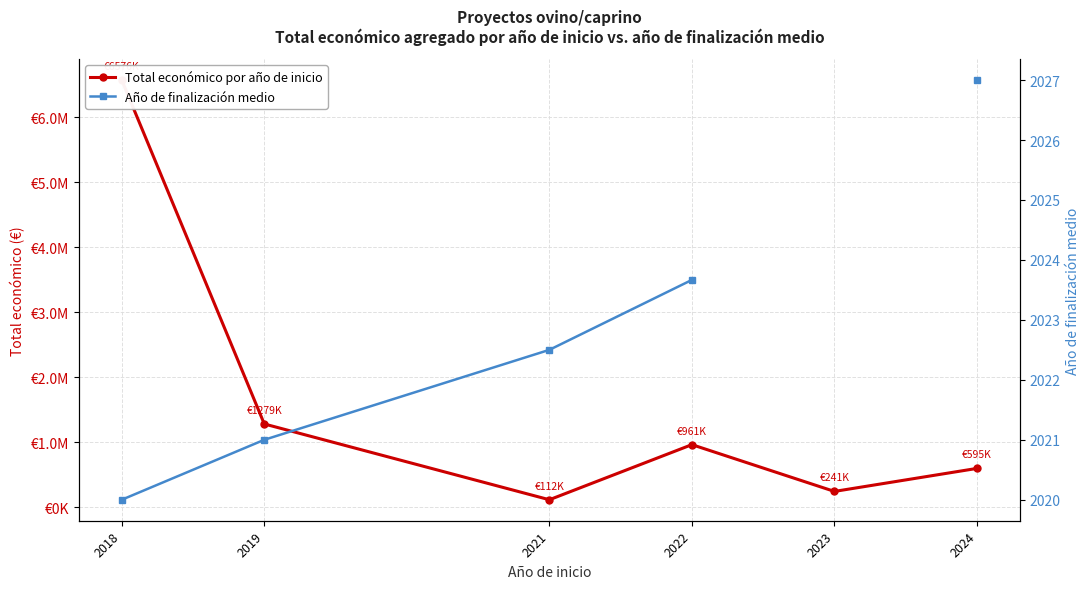

Is this an area chart (filled region under the line)?

No